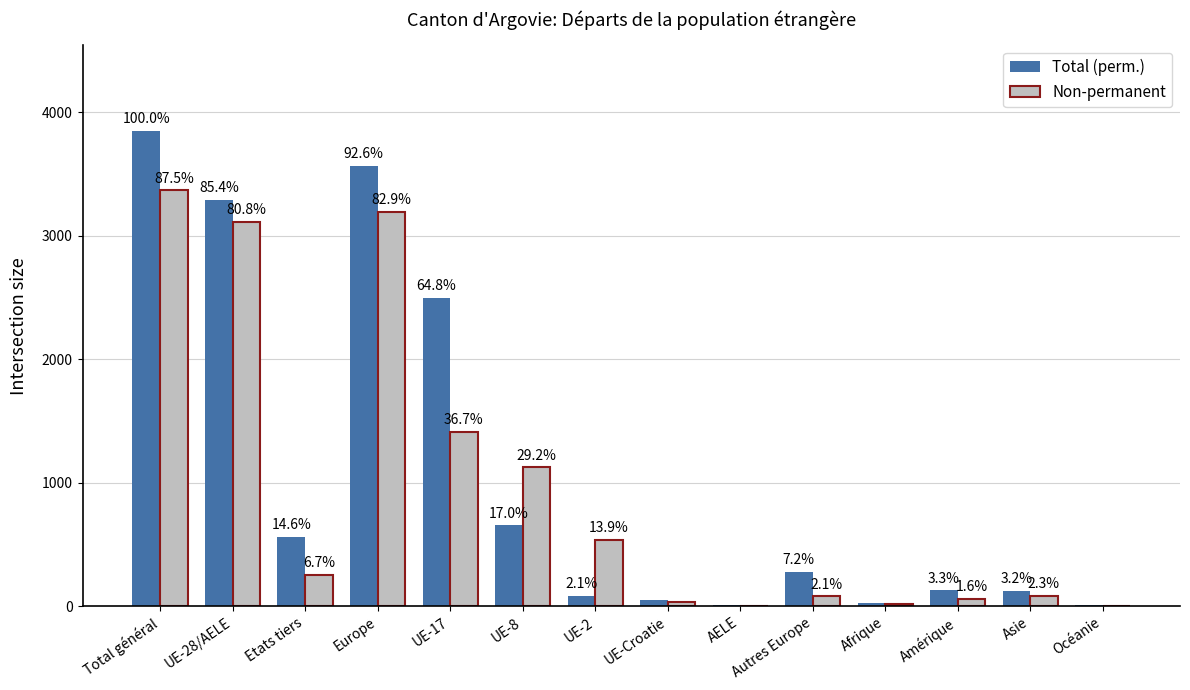

What is the spread (max minus min) of values at Etats tiers?

306